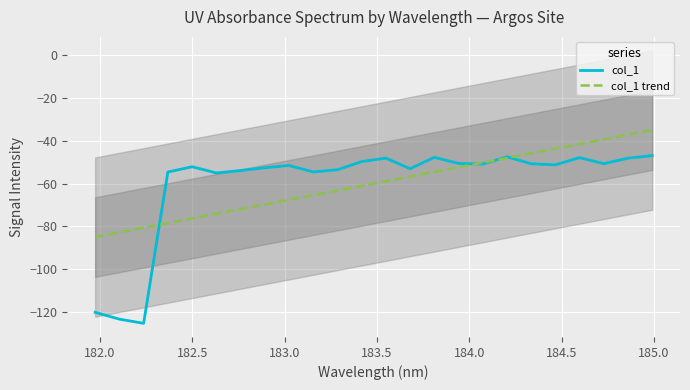

Reading left to right, transcribe all the data shown in this chart.

col_1: -120.1	-123.3	-125.2	-54.6	-52.1	-55.0	-53.9	-52.6	-51.5	-54.6	-53.5	-49.7	-48.1	-53.1	-47.7	-50.6	-50.9	-47.5	-50.8	-51.3	-47.9	-50.7	-48.1	-46.9
col_1 trend: -85.0	-82.8	-80.6	-78.4	-76.3	-74.1	-71.9	-69.8	-67.6	-65.4	-63.2	-61.1	-58.9	-56.7	-54.6	-52.4	-50.2	-48.1	-45.9	-43.7	-41.6	-39.4	-37.2	-35.1